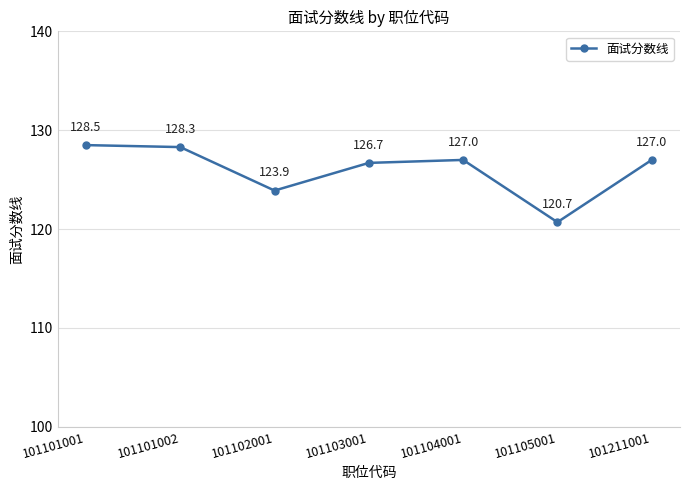

The value at 101103001 is 126.7. True or false?

True